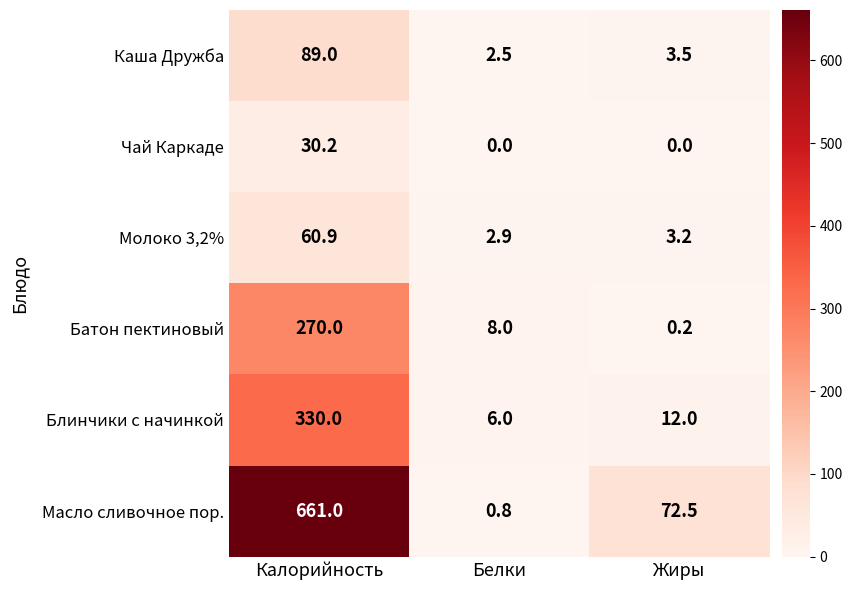

What is the difference between the highest and lowest values at Калорийность?

630.8